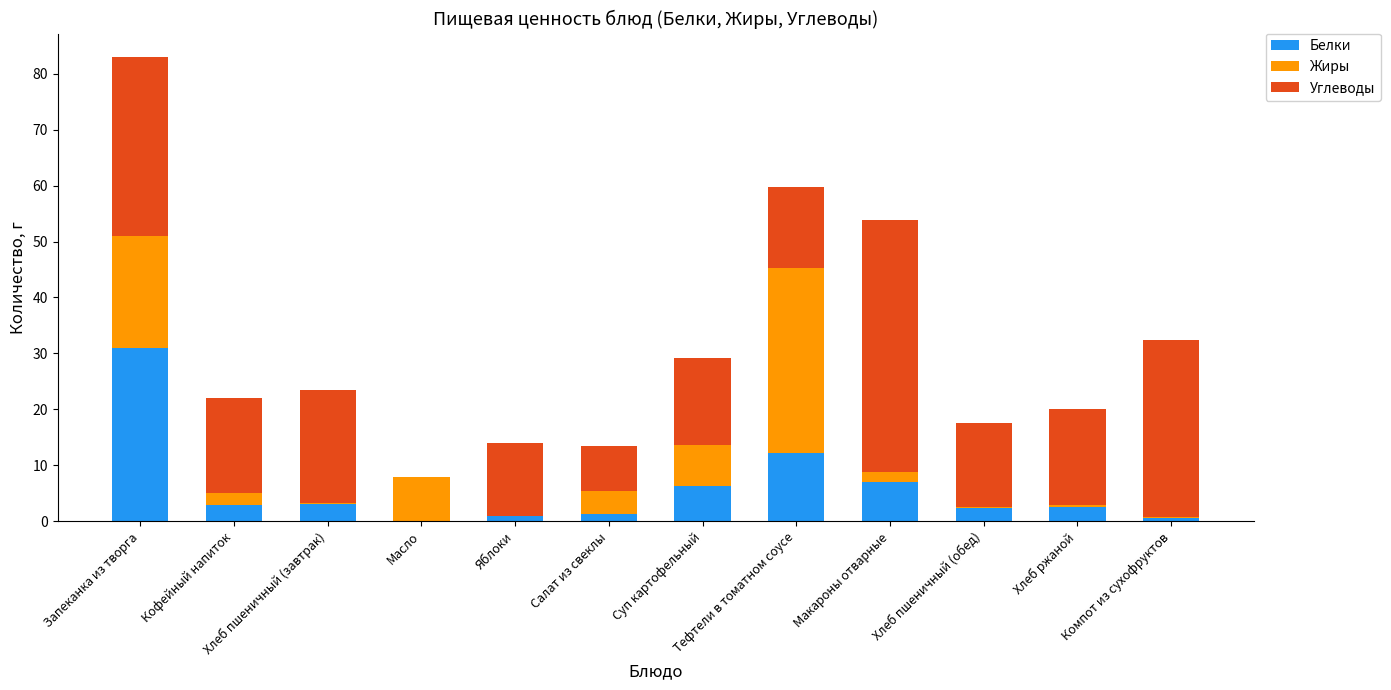

What is the total value across all series at Масло?

8.0